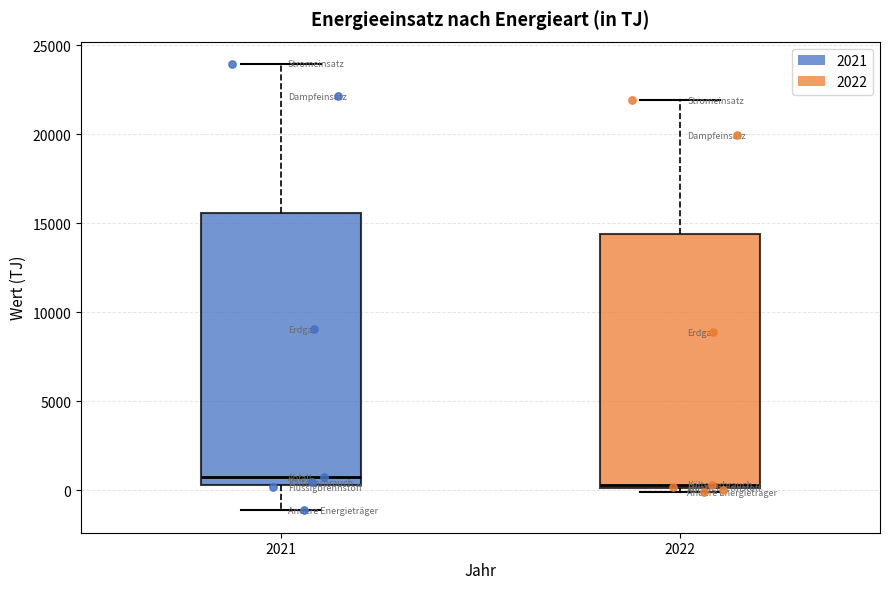

Reading left to right, read every box against the y-axis: the position of its median line, the range the box covers, and the ends of its whiskers. The values are not printed on the chart, so give them approximately, as read against the axis.

2021: median 1000, box 500 to 15500, whiskers -1000 to 24000
2022: median 500, box 0 to 14500, whiskers 0 (just below the box's lower edge) to 22000